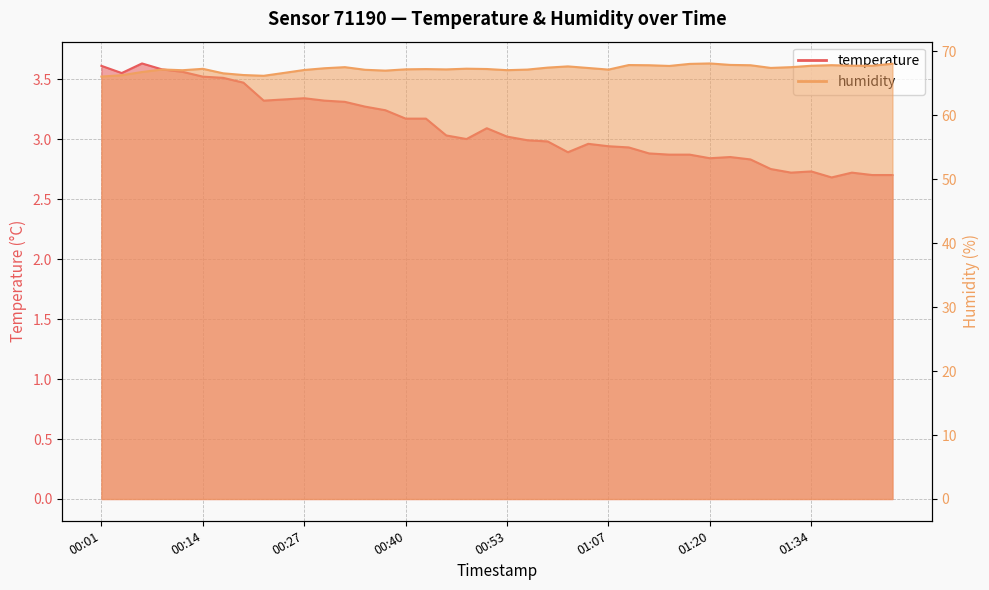

What are all the series names shown in the legend?

temperature, humidity